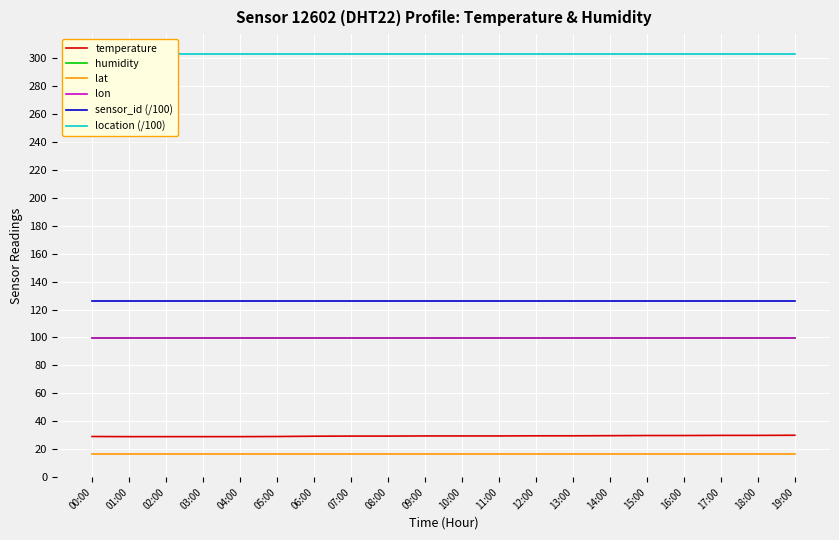

At which label does lon reach its minimum?

00:00